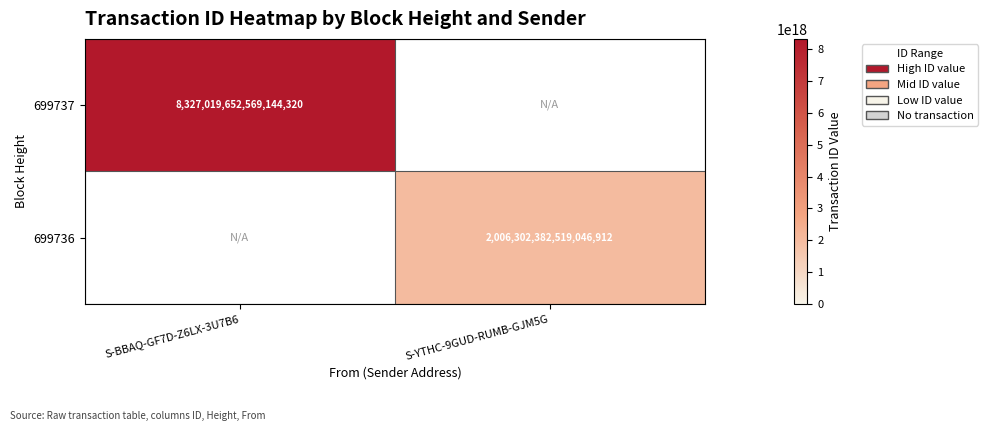

Count the number of data series in this chart.

2